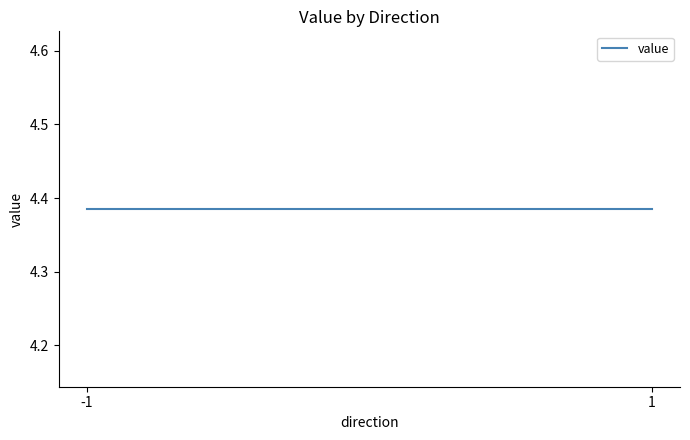

What is the sum of all values?

17.5